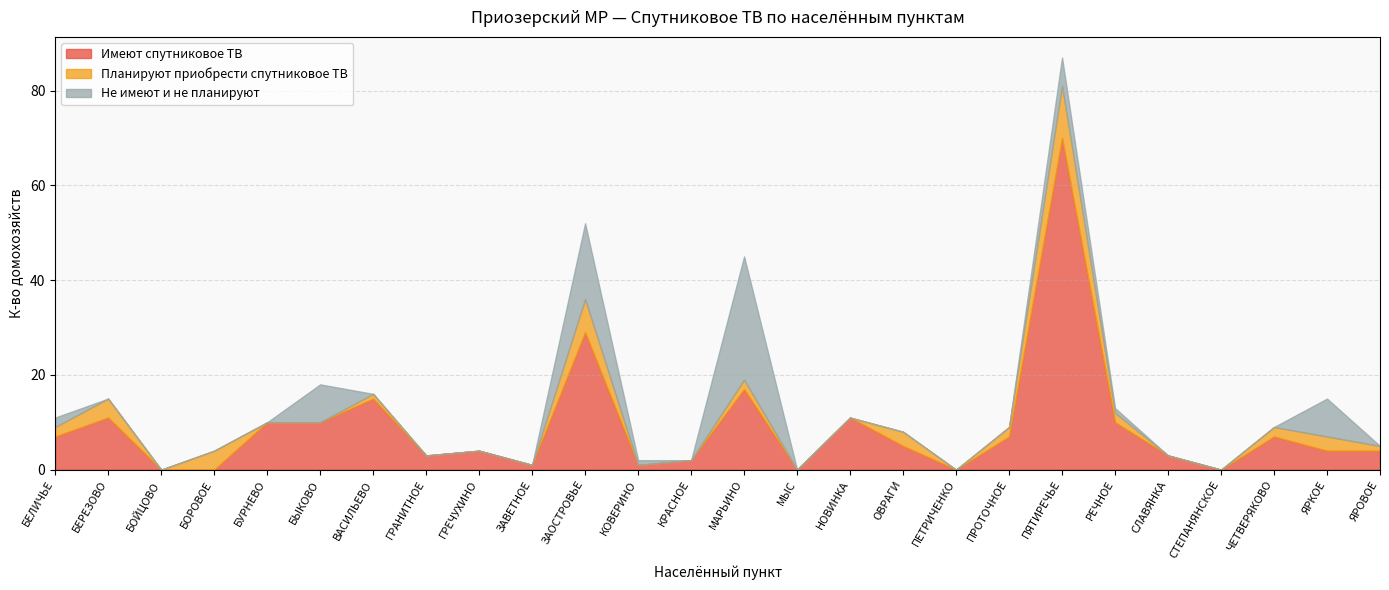

What is the difference between the second highest and second lowest values in the Не имеют и не планируют series?

16